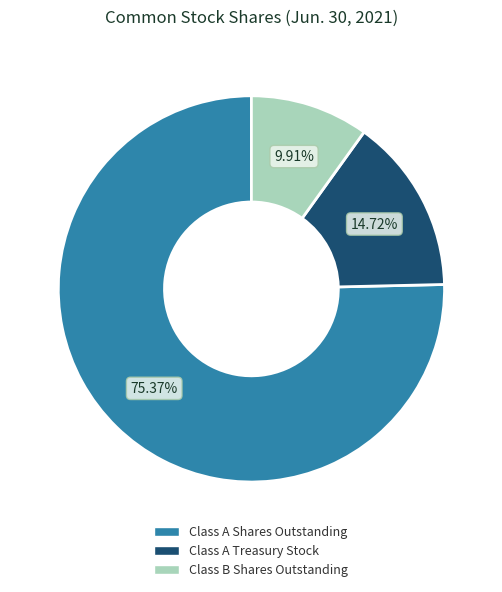

Which category has the biggest portion of the pie?

Class A Shares Outstanding